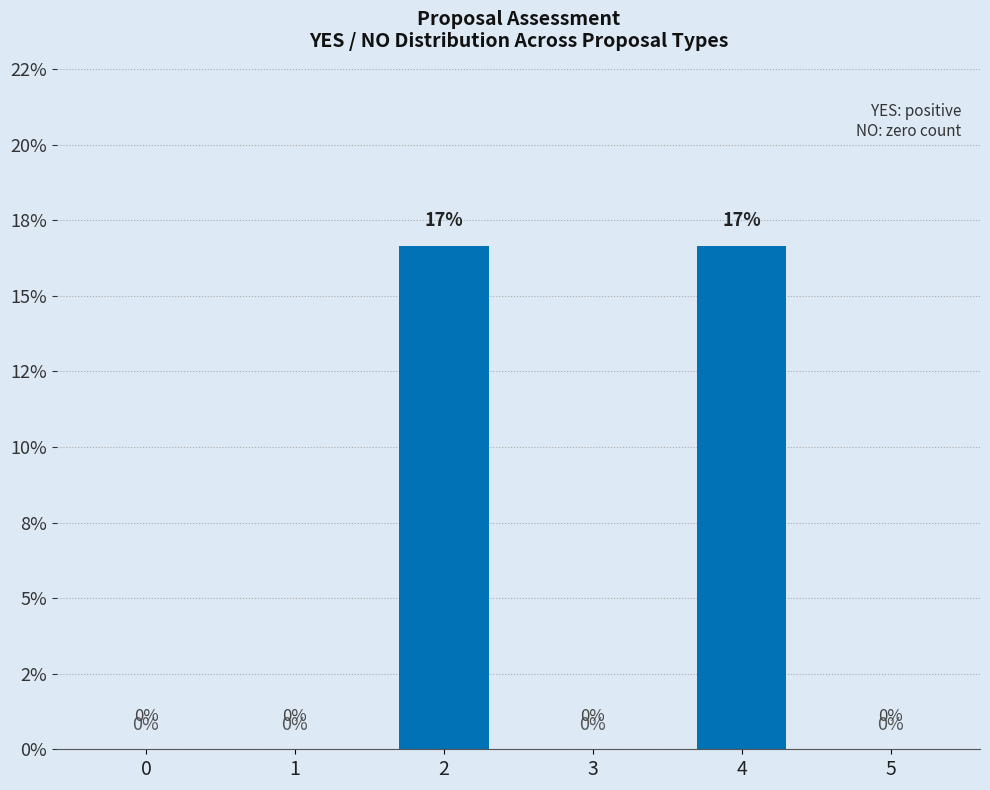

Rank the categories by value from lowest to highest.

0, 1, 3, 5, 2, 4